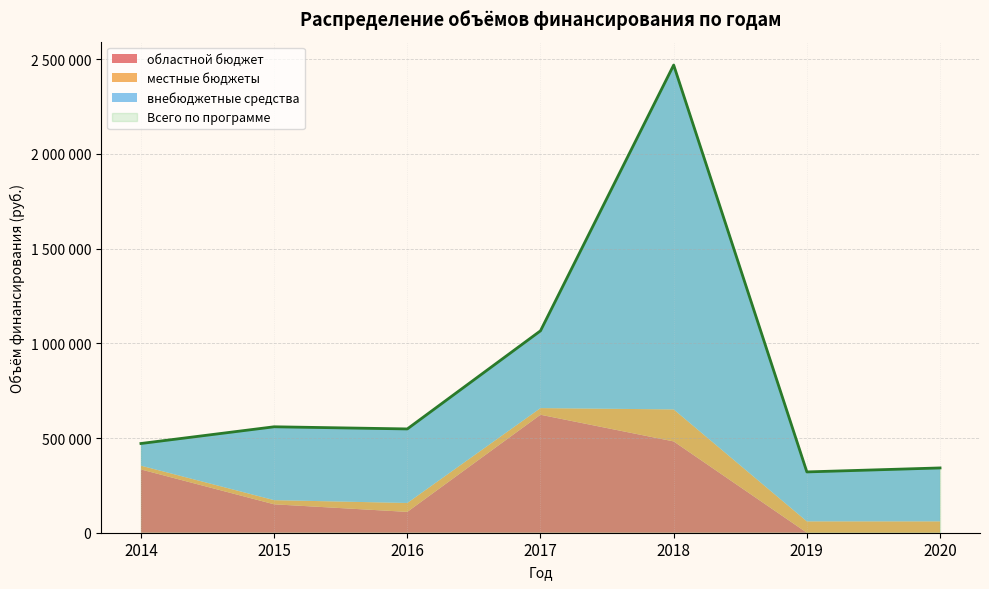

How many series are shown in this chart?

4